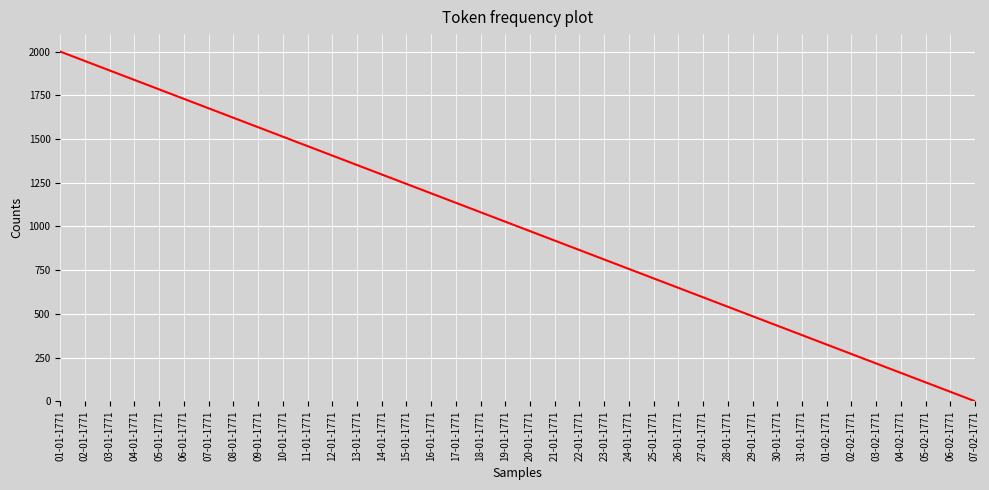

What position from the left is 12-01-1771?

12